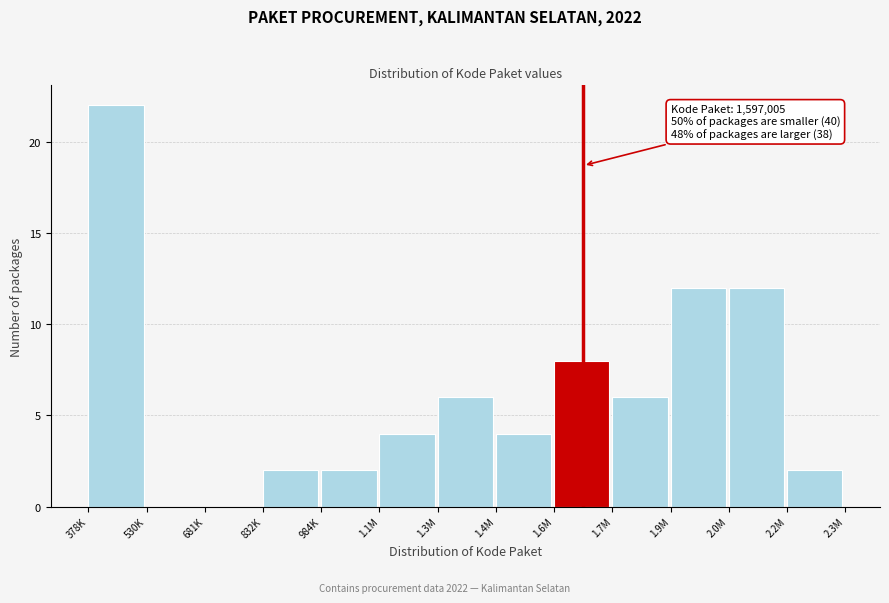

Reading left to right, list all the values displayed in this chart.

378K=22	530K=0	681K=0	832K=2	984K=2	1.1M=4	1.3M=6	1.4M=4	1.6M=8	1.7M=6	1.9M=12	2.0M=12	2.2M=2